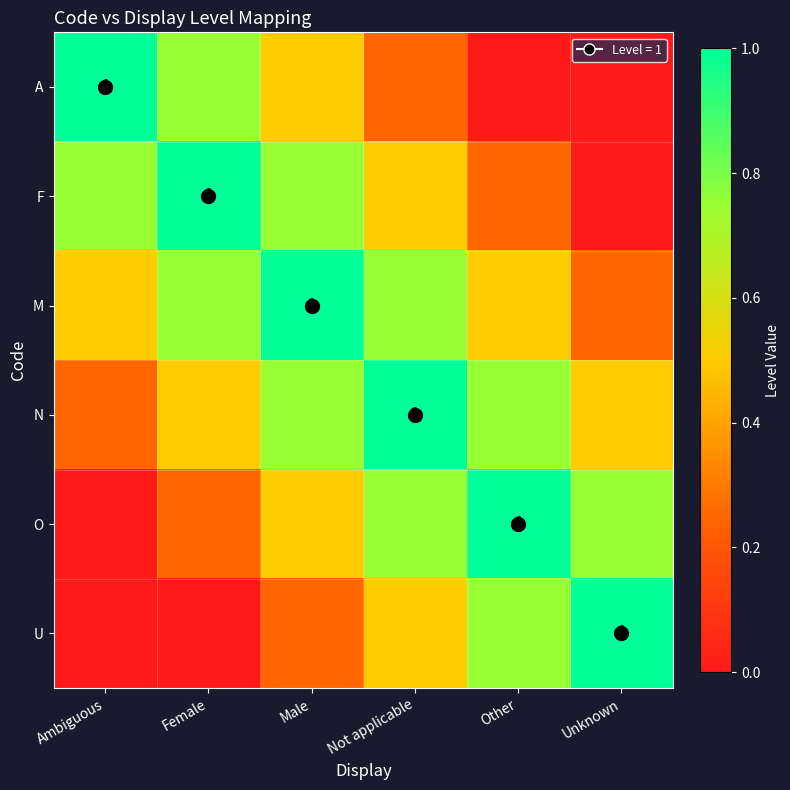

What is the difference between the maximum and second lowest values in the F series?

0.8